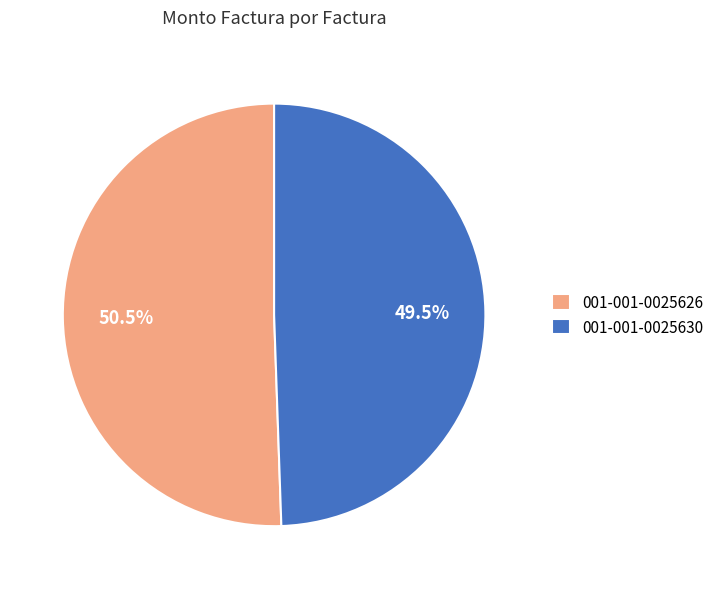

Rank the categories by value from lowest to highest.

001-001-0025630, 001-001-0025626